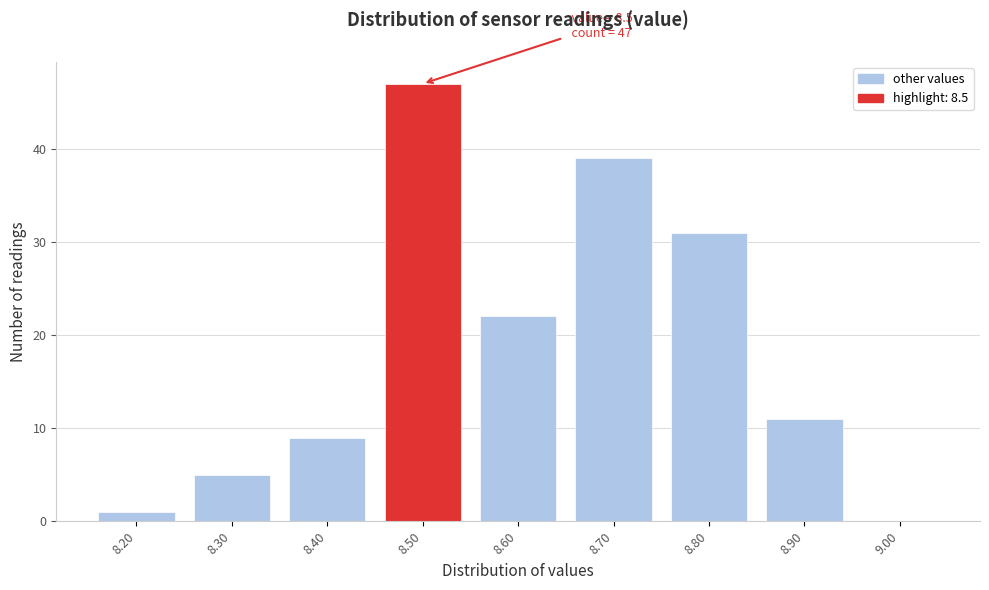

Which range on the x-axis has the tallest bar?

8.45 to 8.55